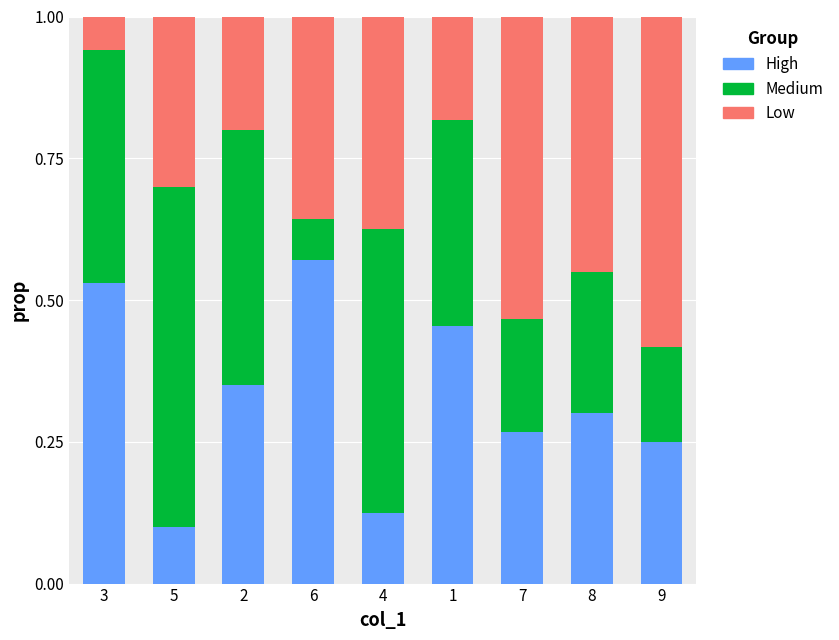

What is the total value across all series at 6?

1.0